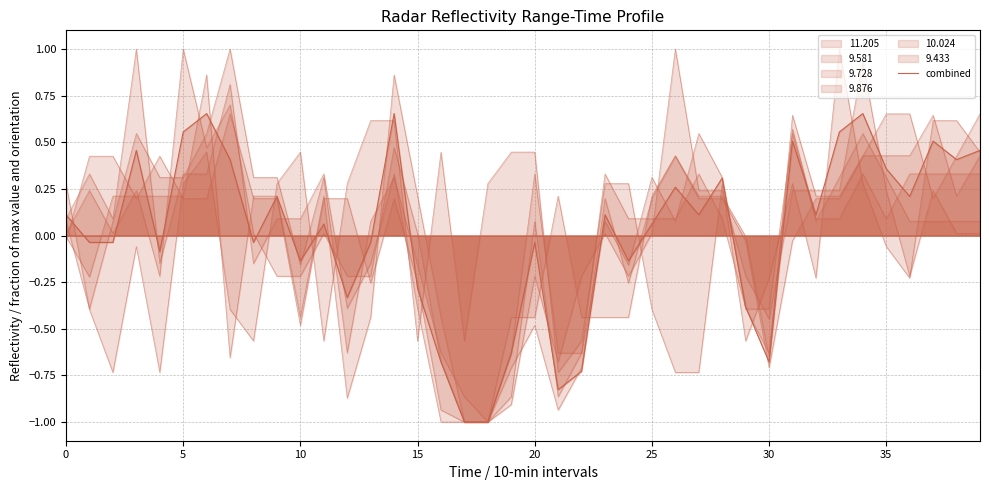

What is the difference between the values at 34 and 32?

0.5